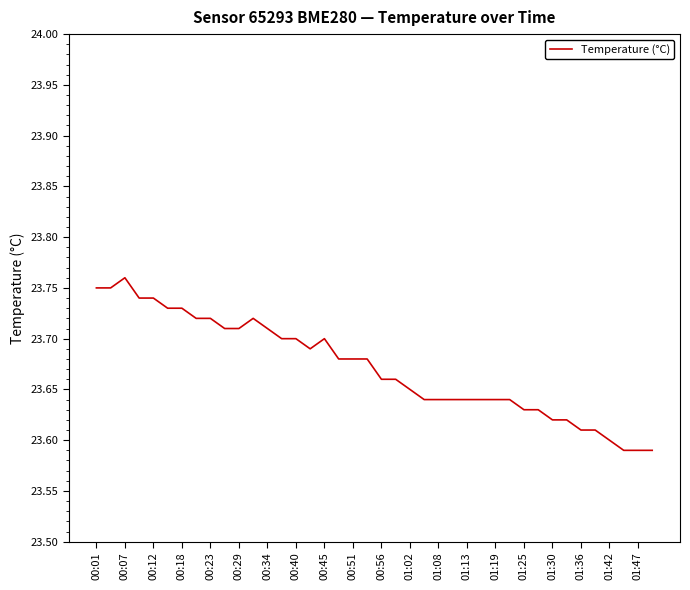

What is the average value?

23.7